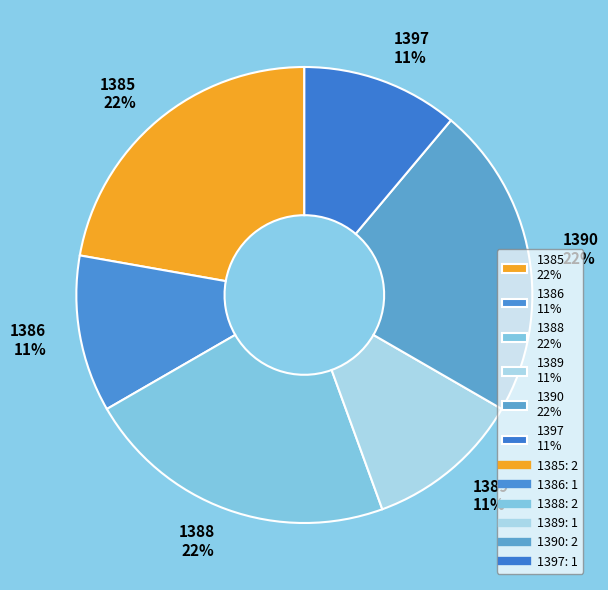

Is it true that 1386 is 11% of the pie?

True